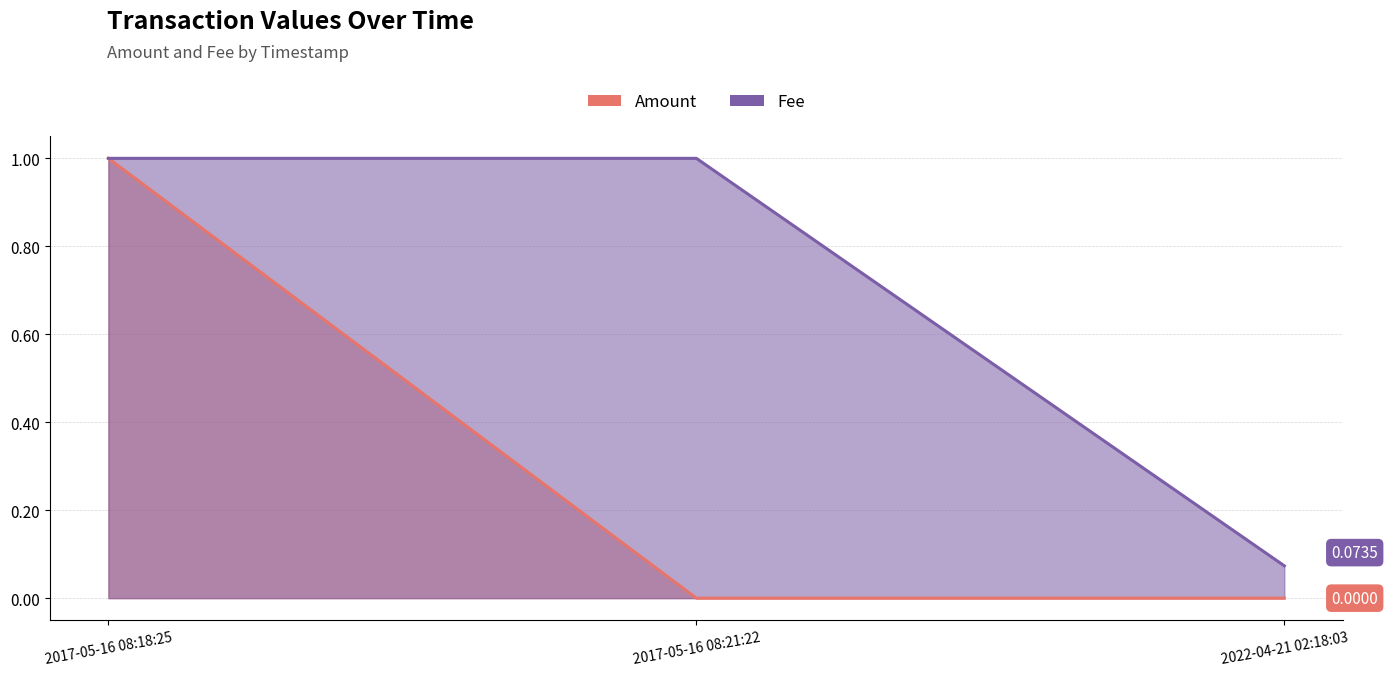

What is the label of the 1st point from the right?

2022-04-21 02:18:03